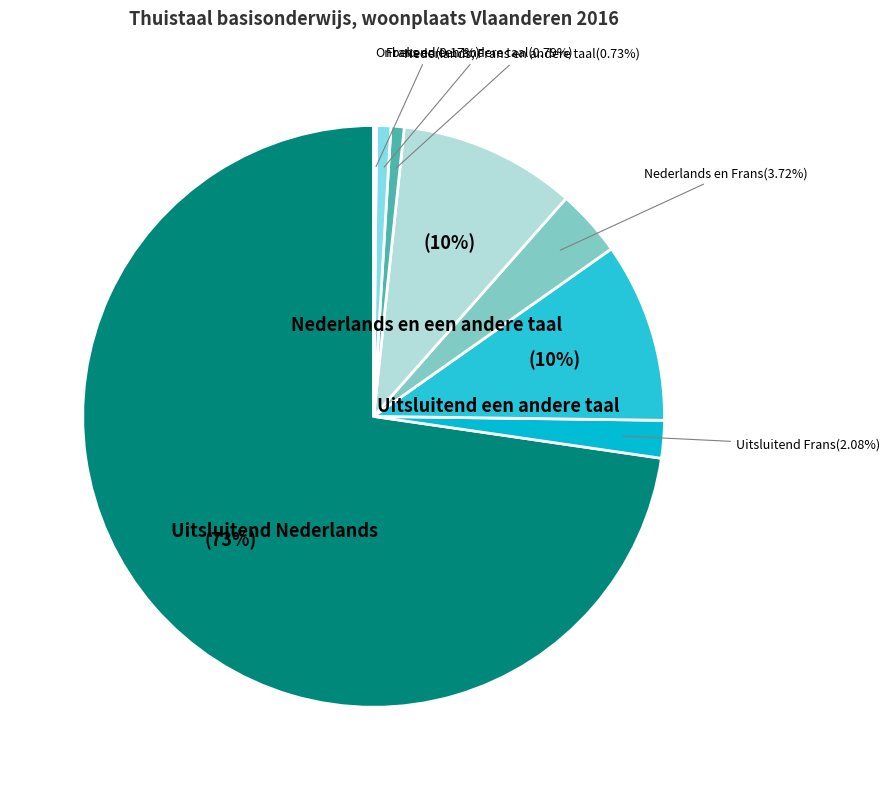

Do Nederlands en een andere taal and Nederlands en Frans together represent more than half of the pie?

No